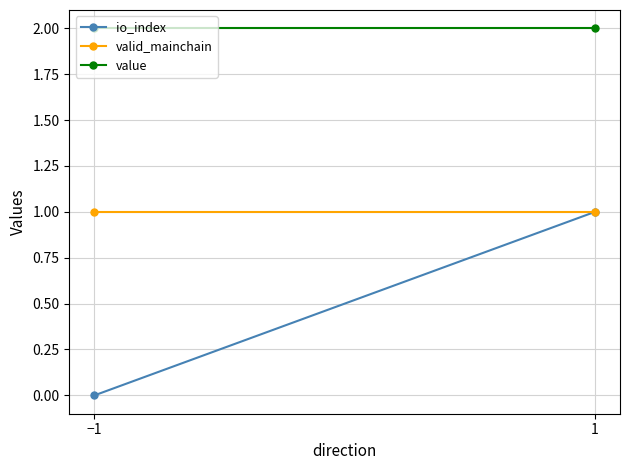

Reading right to left, extract all data points from this chart.

io_index: 1=1.0	−1=0.0
valid_mainchain: 1=1.0	−1=1.0
value: 1=2.0	−1=2.0